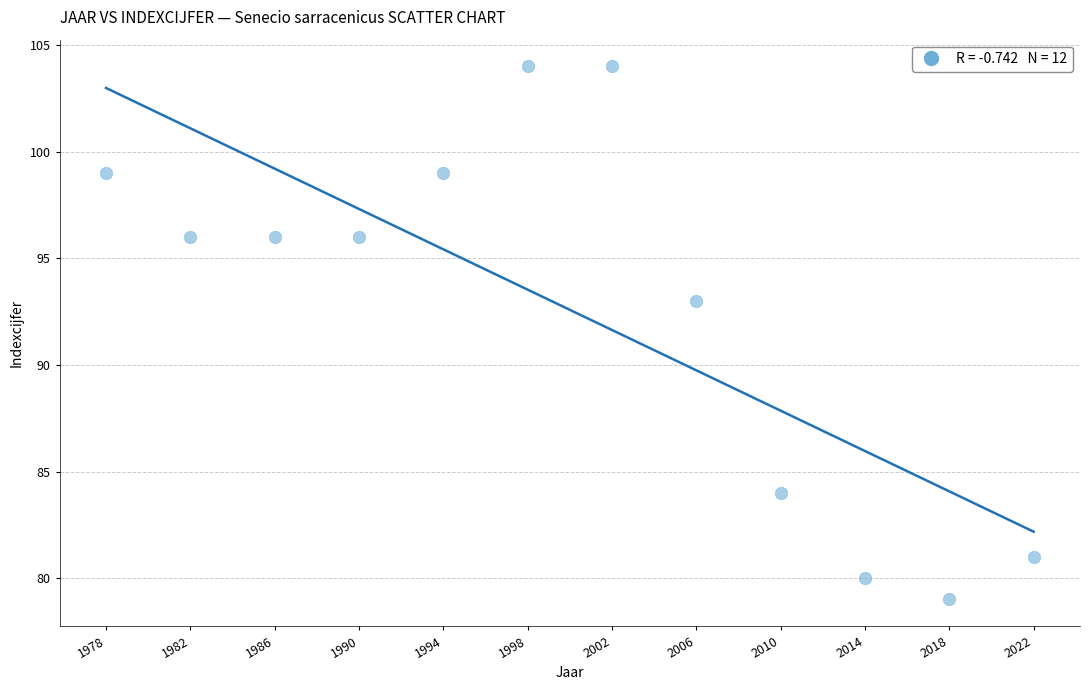

What is the average Y value?

93